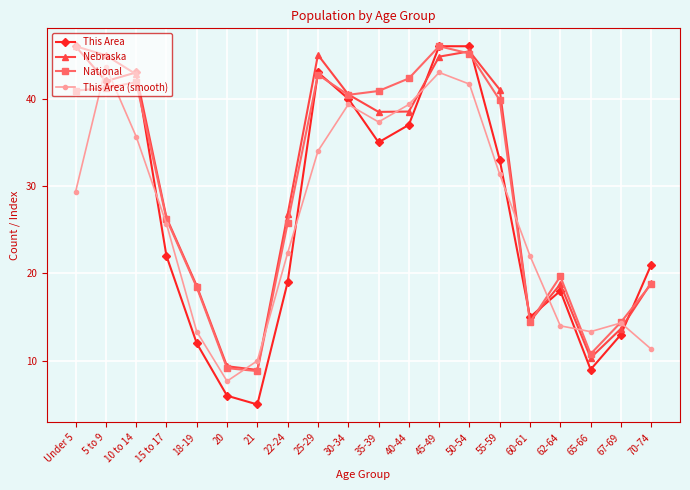

Which series changed the most between 55-59 and 65-66?

Nebraska